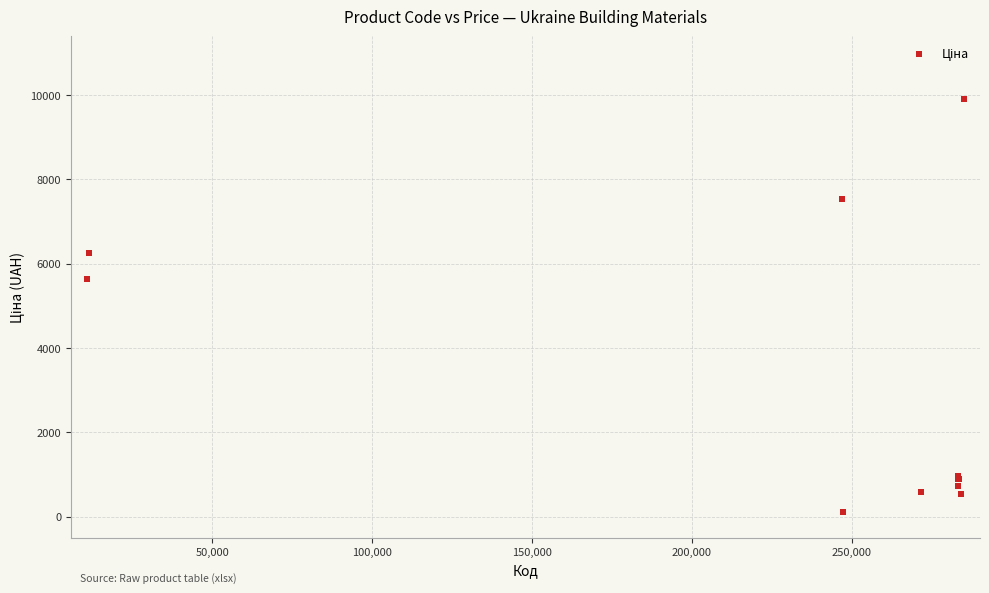

What Y value in the scatter plot is closest to 5010?

5636.0